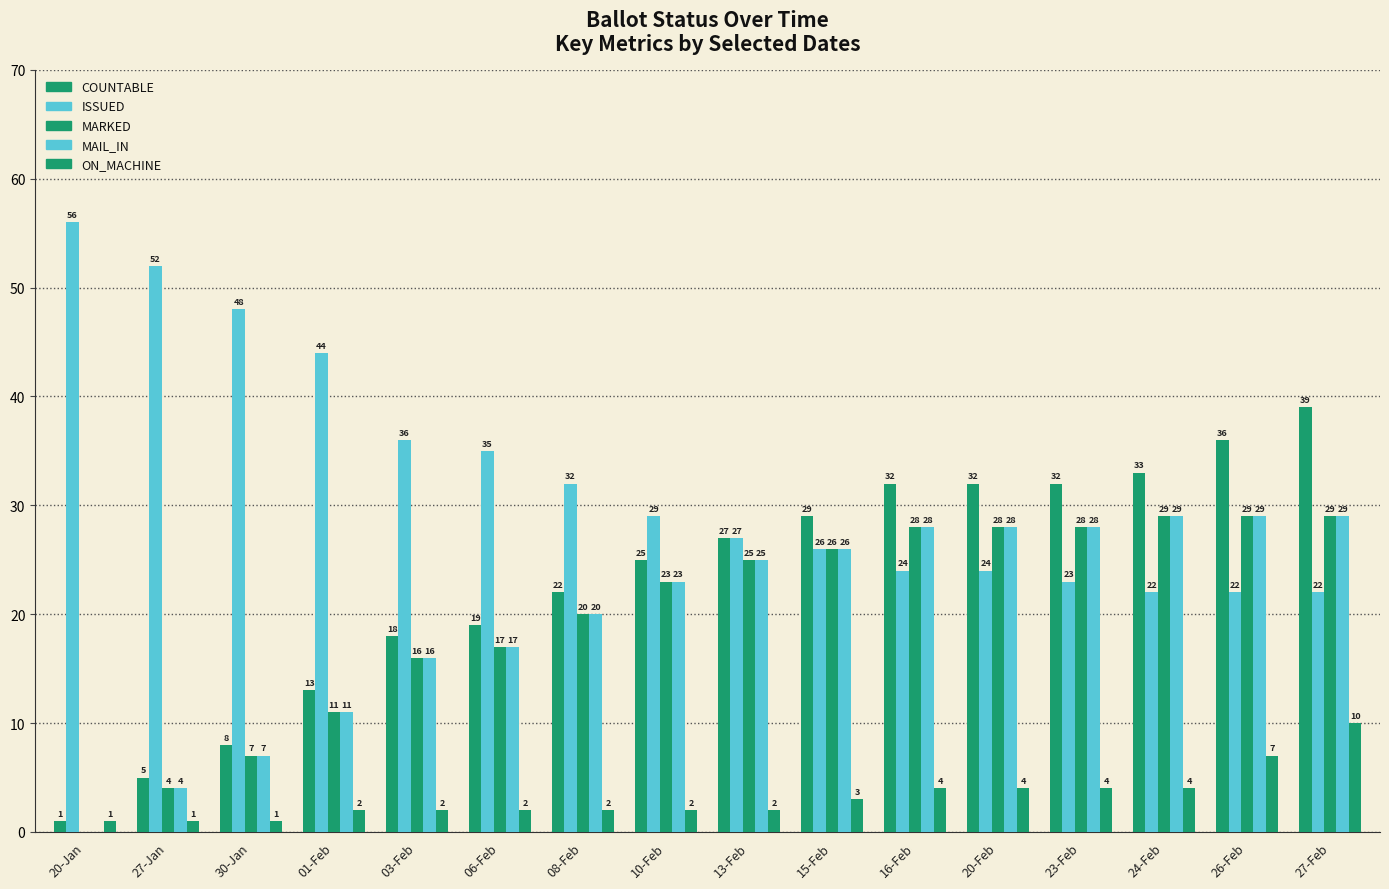

How many series are shown in this chart?

5